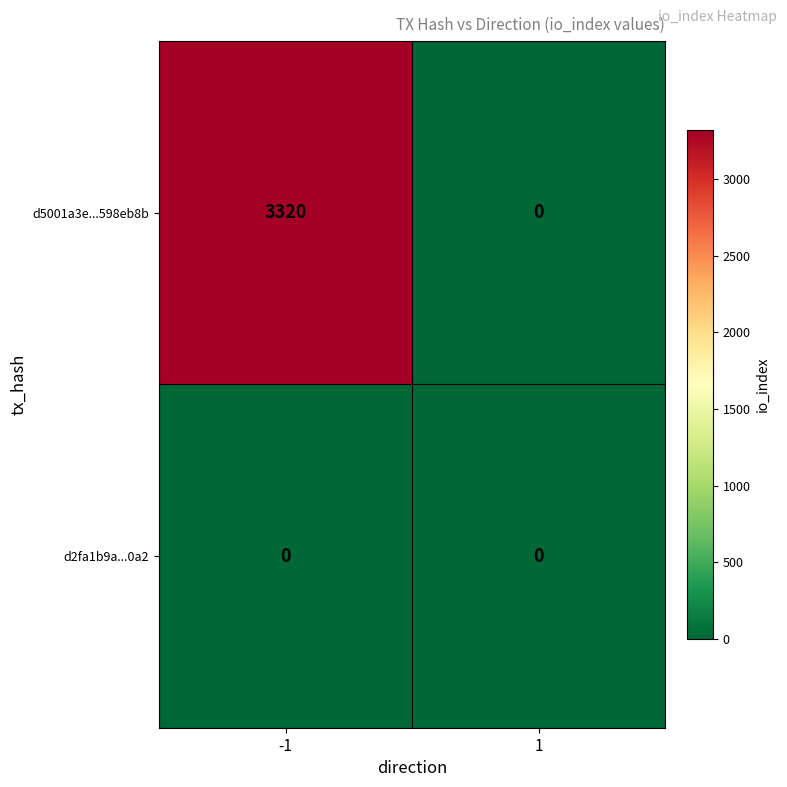

At how many categories does at least one series exceed 1801?

1